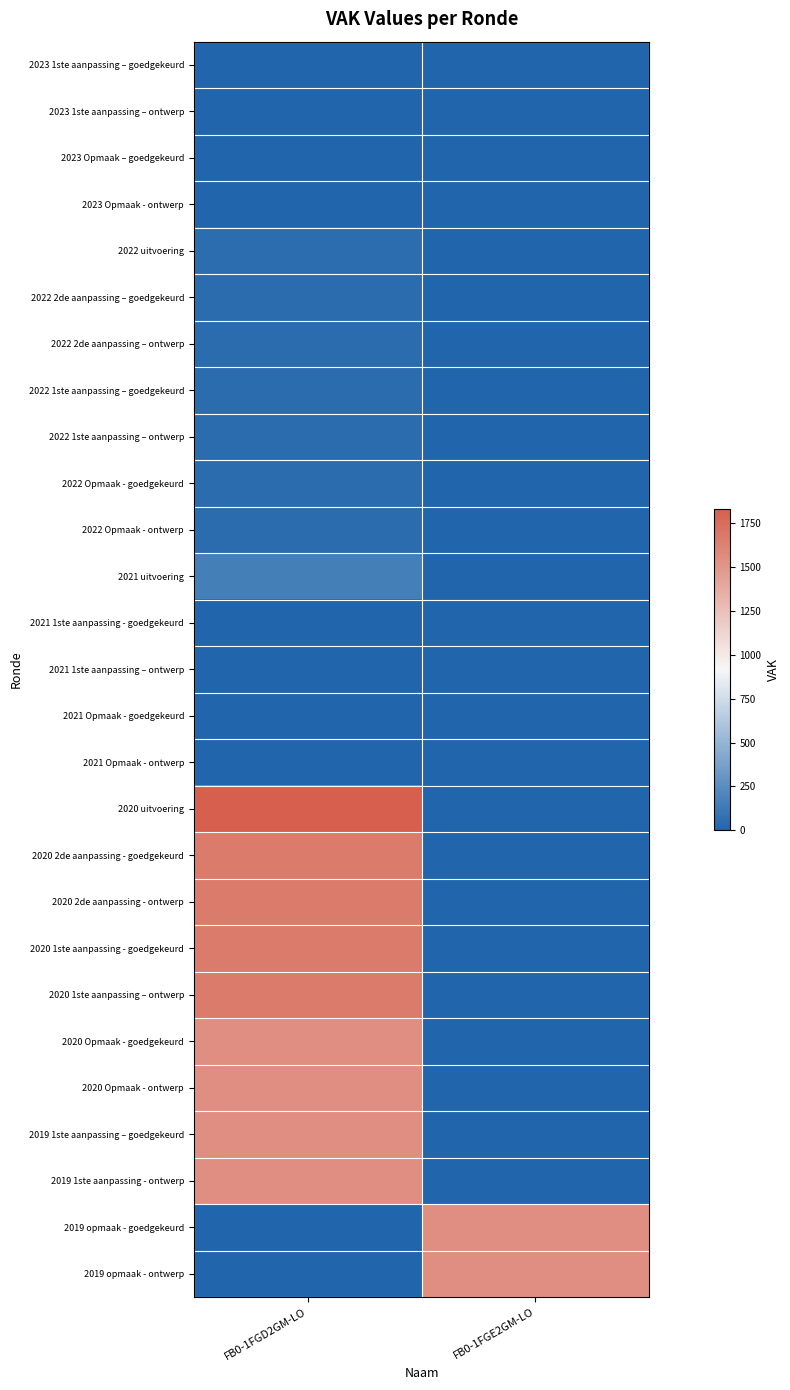

Reading left to right, transcribe all the data shown in this chart.

2023 1ste aanpassing – goedgekeurd: FB0-1FGD2GM-LO=0	FB0-1FGE2GM-LO=0
2023 1ste aanpassing – ontwerp: FB0-1FGD2GM-LO=0	FB0-1FGE2GM-LO=0
2023 Opmaak – goedgekeurd: FB0-1FGD2GM-LO=0	FB0-1FGE2GM-LO=0
2023 Opmaak - ontwerp: FB0-1FGD2GM-LO=0	FB0-1FGE2GM-LO=0
2022 uitvoering: FB0-1FGD2GM-LO=53	FB0-1FGE2GM-LO=0
2022 2de aanpassing – goedgekeurd: FB0-1FGD2GM-LO=45	FB0-1FGE2GM-LO=0
2022 2de aanpassing – ontwerp: FB0-1FGD2GM-LO=45	FB0-1FGE2GM-LO=0
2022 1ste aanpassing – goedgekeurd: FB0-1FGD2GM-LO=45	FB0-1FGE2GM-LO=0
2022 1ste aanpassing – ontwerp: FB0-1FGD2GM-LO=45	FB0-1FGE2GM-LO=0
2022 Opmaak - goedgekeurd: FB0-1FGD2GM-LO=45	FB0-1FGE2GM-LO=0
2022 Opmaak - ontwerp: FB0-1FGD2GM-LO=45	FB0-1FGE2GM-LO=0
2021 uitvoering: FB0-1FGD2GM-LO=164	FB0-1FGE2GM-LO=0
2021 1ste aanpassing - goedgekeurd: FB0-1FGD2GM-LO=0	FB0-1FGE2GM-LO=0
2021 1ste aanpassing – ontwerp: FB0-1FGD2GM-LO=0	FB0-1FGE2GM-LO=0
2021 Opmaak - goedgekeurd: FB0-1FGD2GM-LO=0	FB0-1FGE2GM-LO=0
2021 Opmaak - ontwerp: FB0-1FGD2GM-LO=0	FB0-1FGE2GM-LO=0
2020 uitvoering: FB0-1FGD2GM-LO=1835	FB0-1FGE2GM-LO=0
2020 2de aanpassing - goedgekeurd: FB0-1FGD2GM-LO=1669	FB0-1FGE2GM-LO=0
2020 2de aanpassing - ontwerp: FB0-1FGD2GM-LO=1669	FB0-1FGE2GM-LO=0
2020 1ste aanpassing - goedgekeurd: FB0-1FGD2GM-LO=1669	FB0-1FGE2GM-LO=0
2020 1ste aanpassing – ontwerp: FB0-1FGD2GM-LO=1669	FB0-1FGE2GM-LO=0
2020 Opmaak - goedgekeurd: FB0-1FGD2GM-LO=1549	FB0-1FGE2GM-LO=0
2020 Opmaak - ontwerp: FB0-1FGD2GM-LO=1549	FB0-1FGE2GM-LO=0
2019 1ste aanpassing – goedgekeurd: FB0-1FGD2GM-LO=1549	FB0-1FGE2GM-LO=0
2019 1ste aanpassing - ontwerp: FB0-1FGD2GM-LO=1549	FB0-1FGE2GM-LO=0
2019 opmaak - goedgekeurd: FB0-1FGD2GM-LO=0	FB0-1FGE2GM-LO=1549
2019 opmaak - ontwerp: FB0-1FGD2GM-LO=0	FB0-1FGE2GM-LO=1549